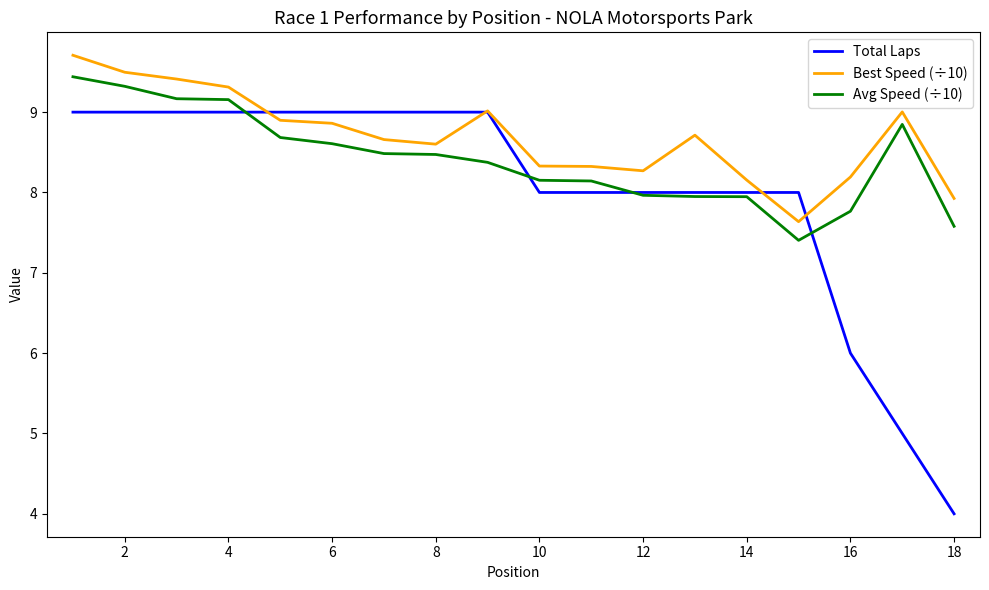

Rank the series by their average value, from lowest to highest.

Total Laps, Avg Speed (÷10), Best Speed (÷10)